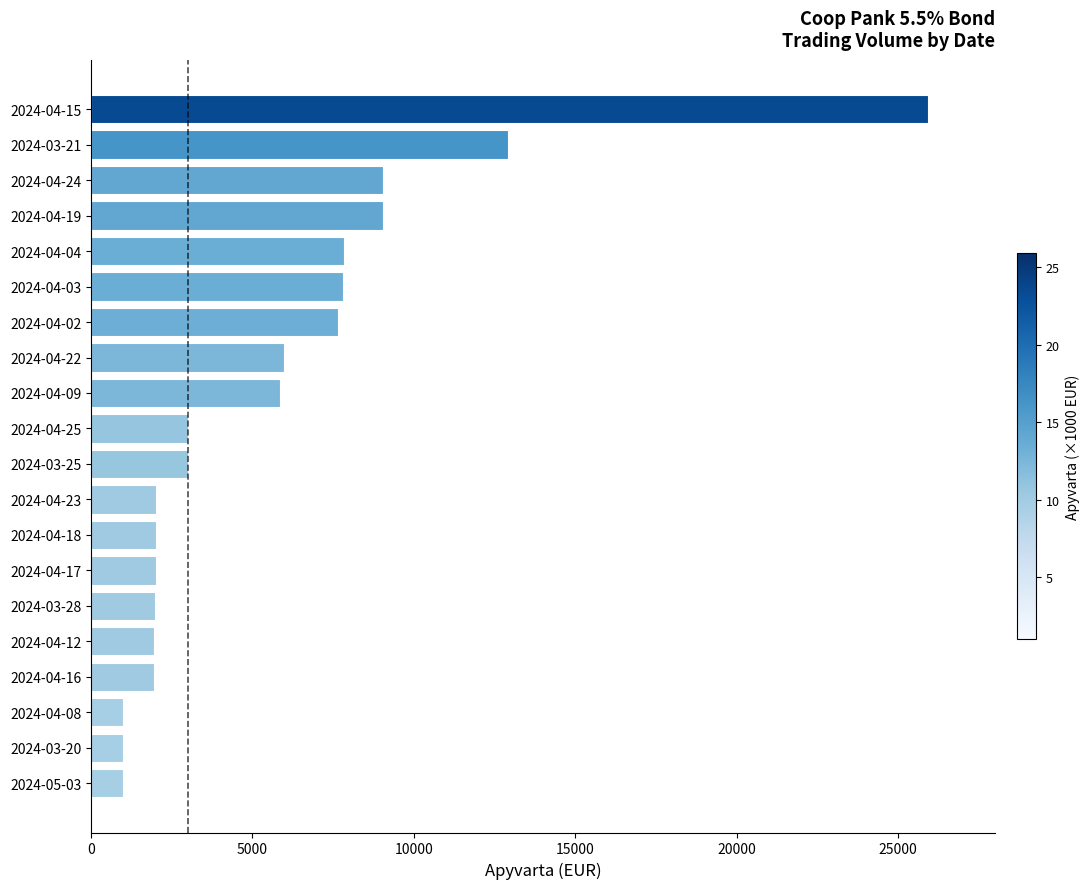

What is the change in value from 2024-04-03 to 2024-04-19?

+1225.9